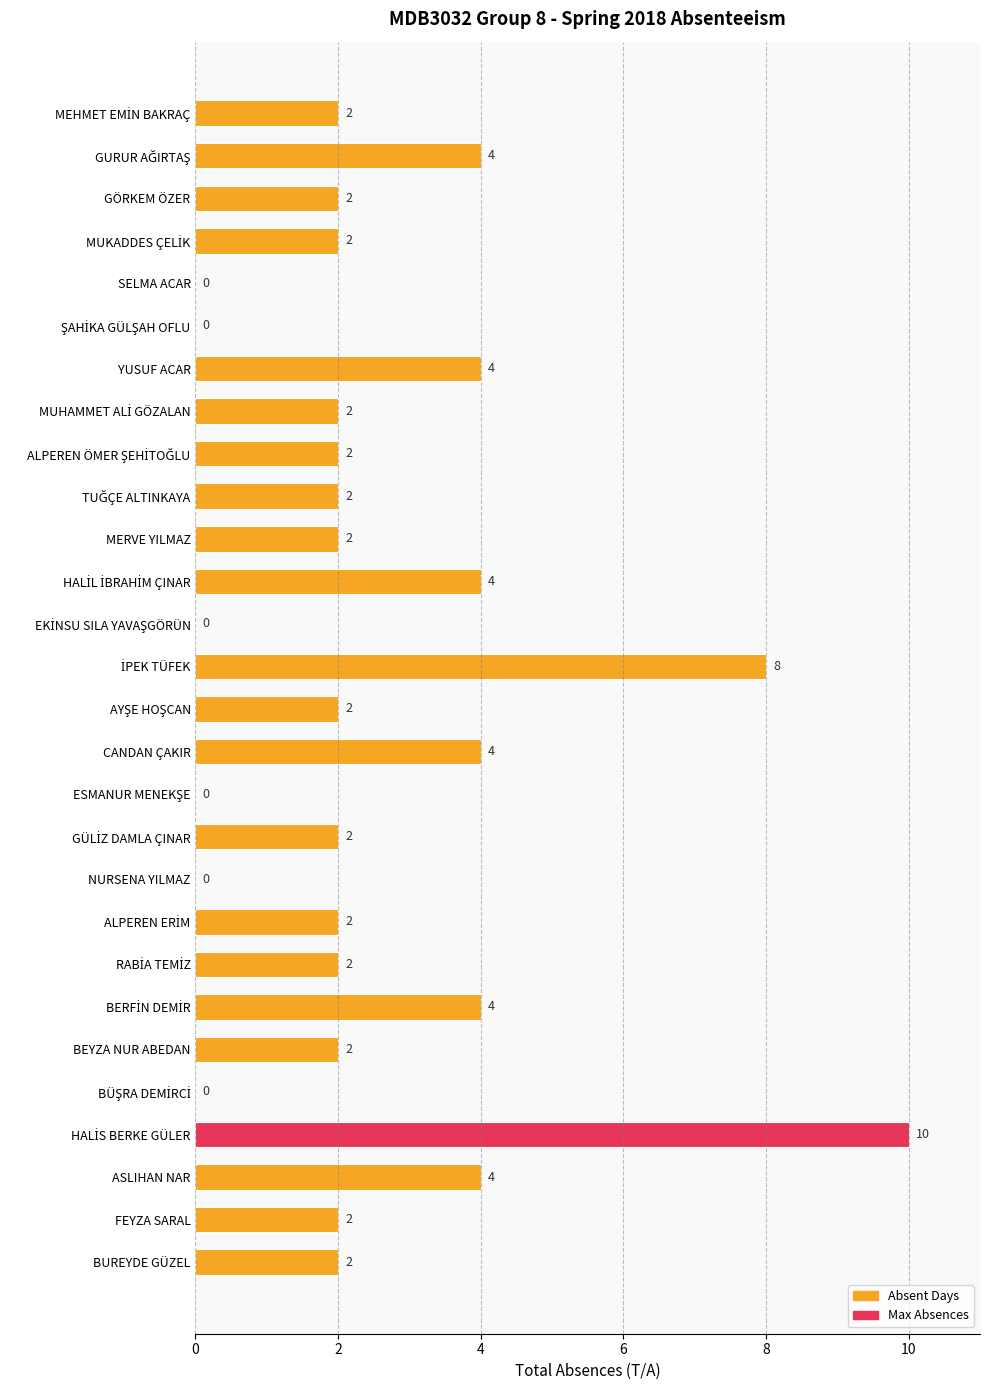

What is the maximum value shown in the chart?

10